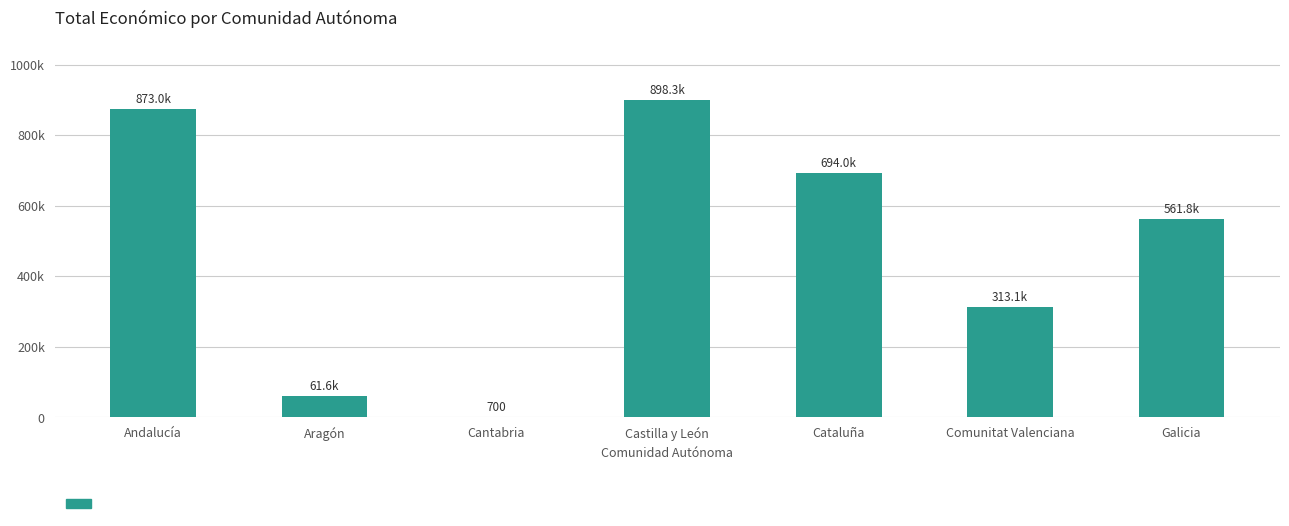

At which label is the value closest to 449515?

Galicia